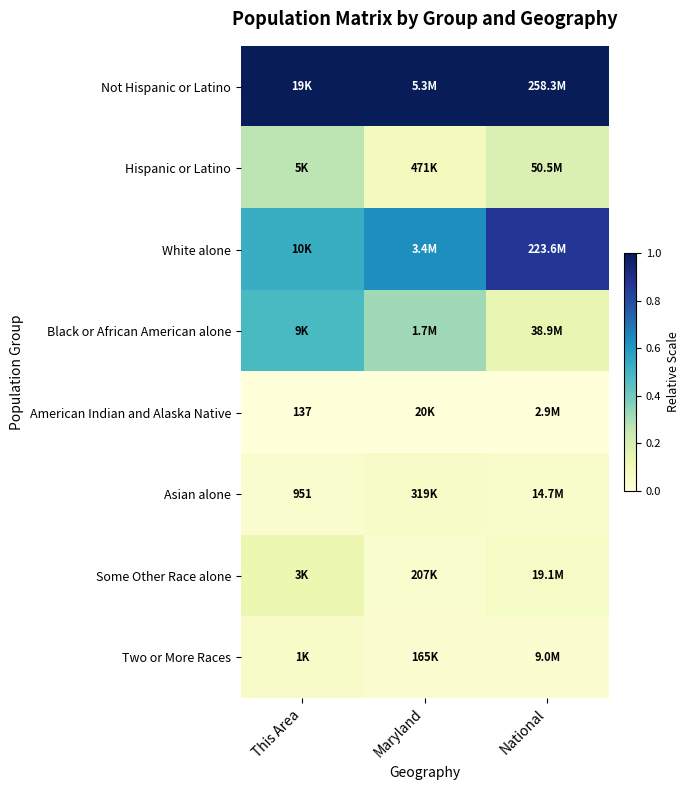

The value of Some Other Race alone at This Area is 0.1. True or false?

True